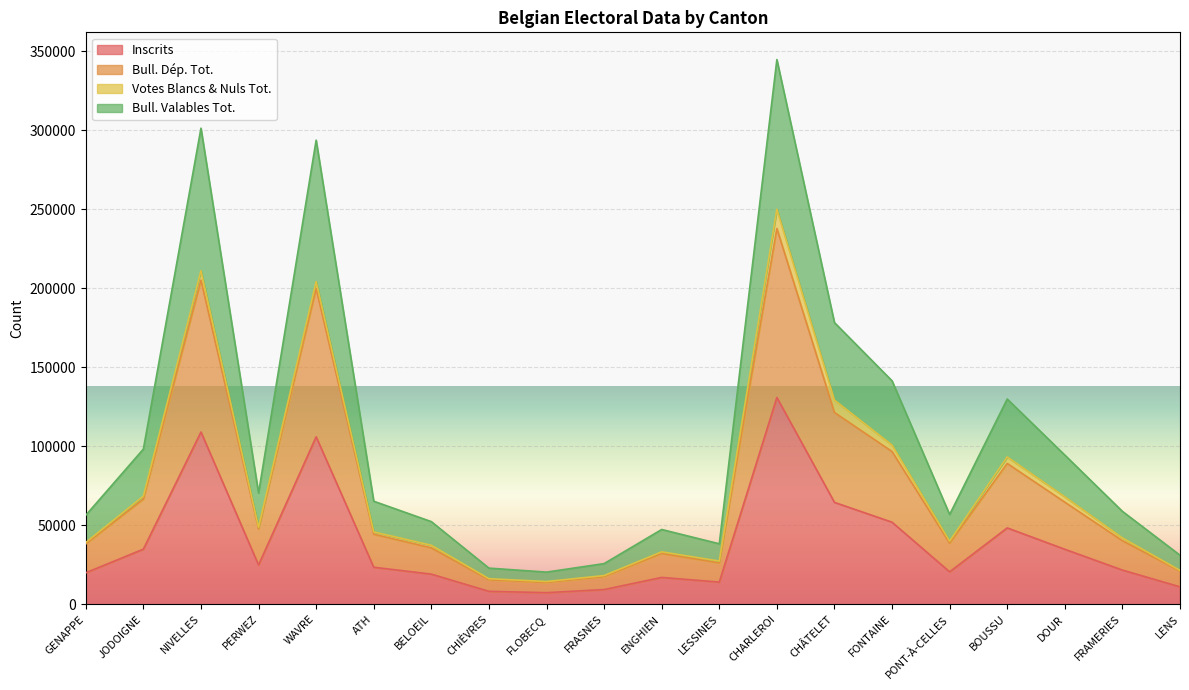

What is the label of the 5th point from the left?

WAVRE